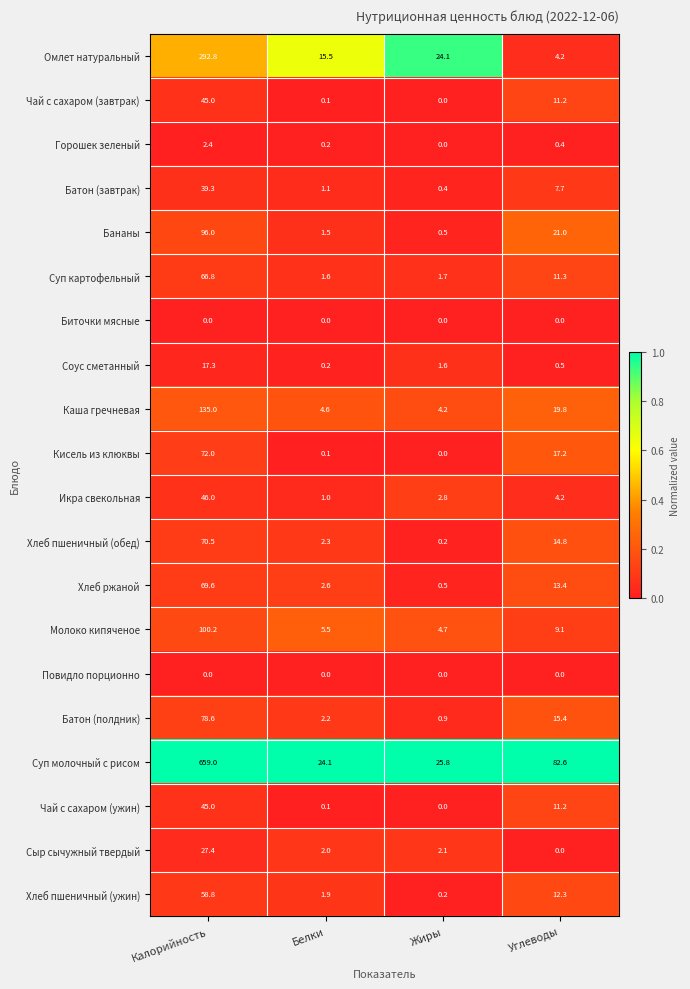

Which series changed the most between Белки and Углеводы?

Суп молочный с рисом